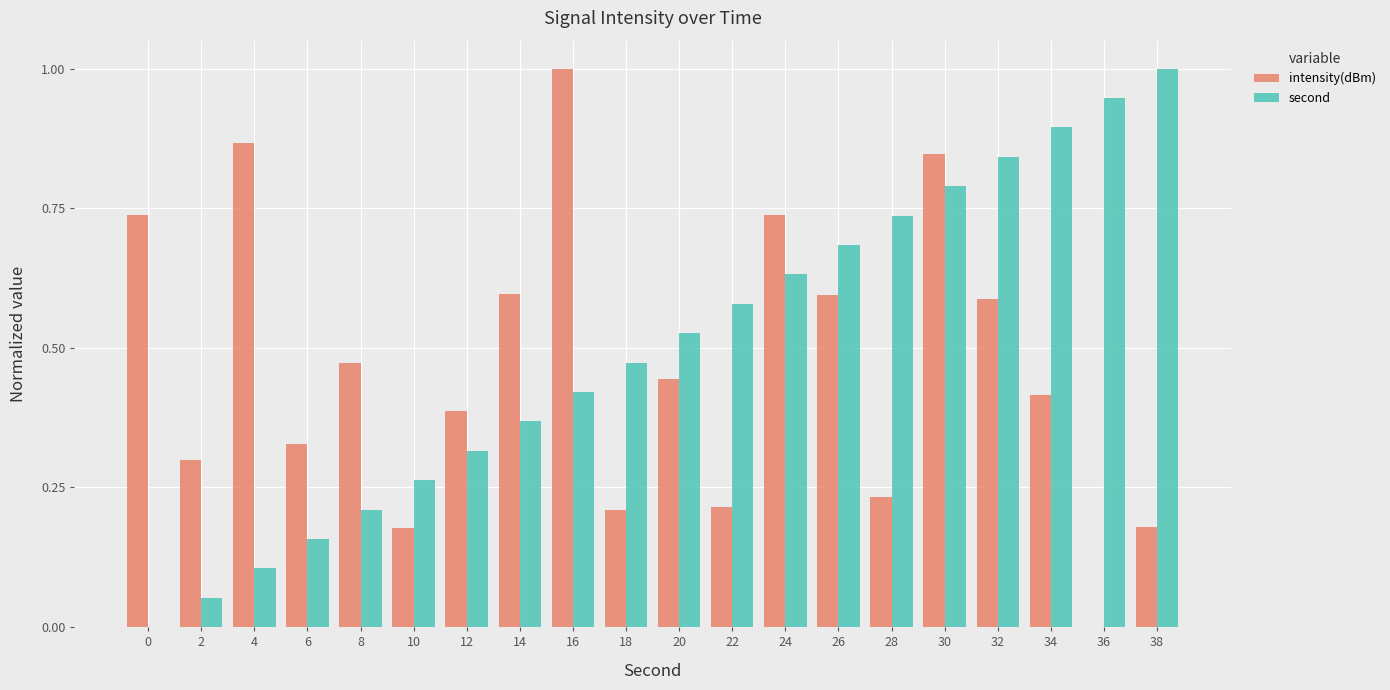

The value of second at 16 is 0.7. True or false?

False